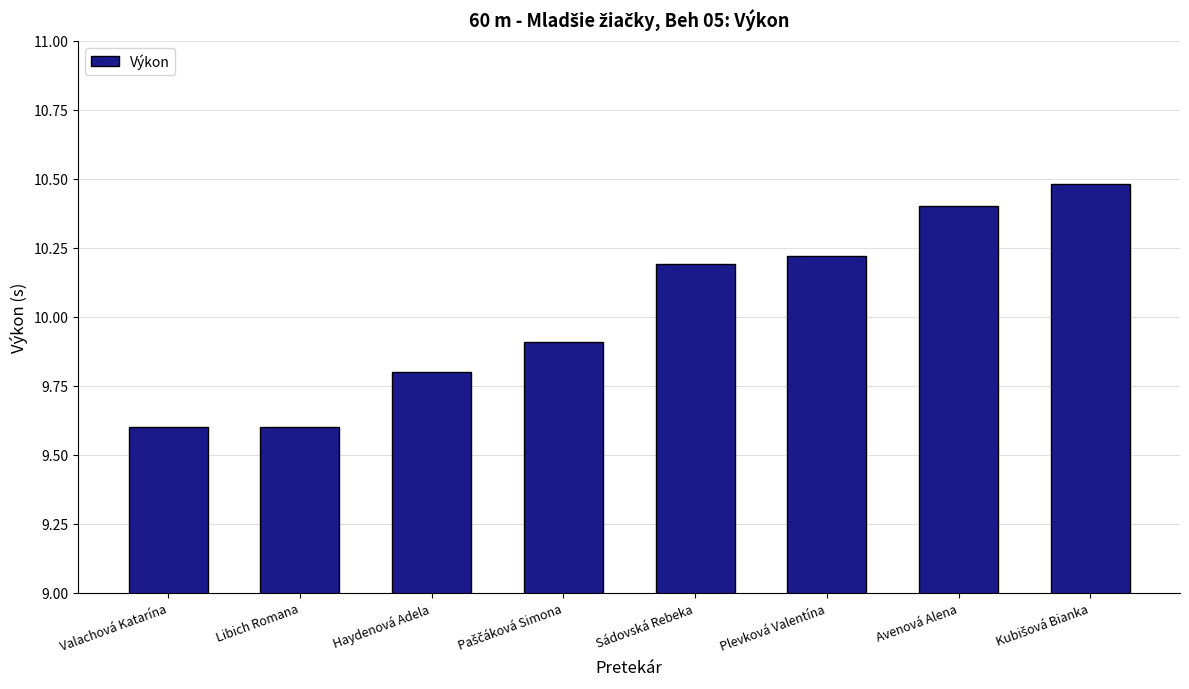

The value at Avenová Alena is 10.4. True or false?

True